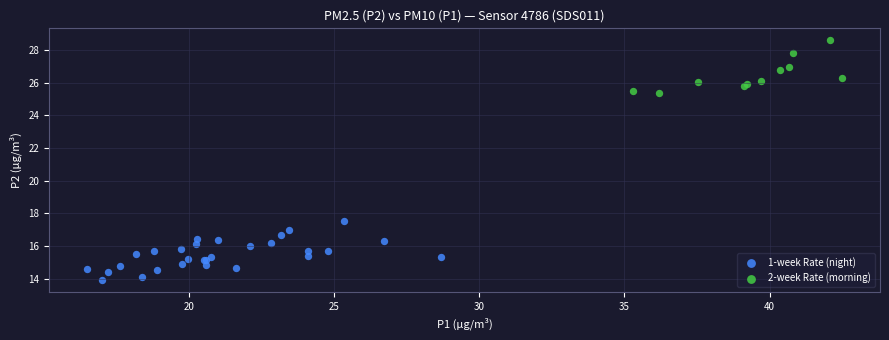

Which series contains the lowest Y value?

1-week Rate (night)